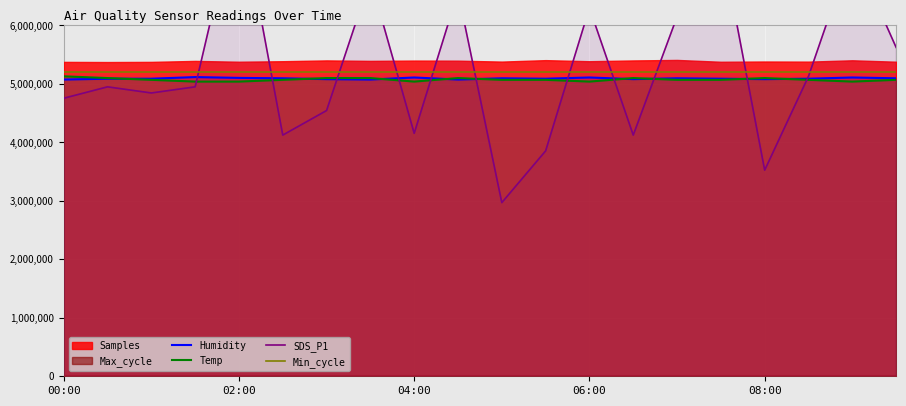

The value of Humidity at 17 is 5089000.0. True or false?

True